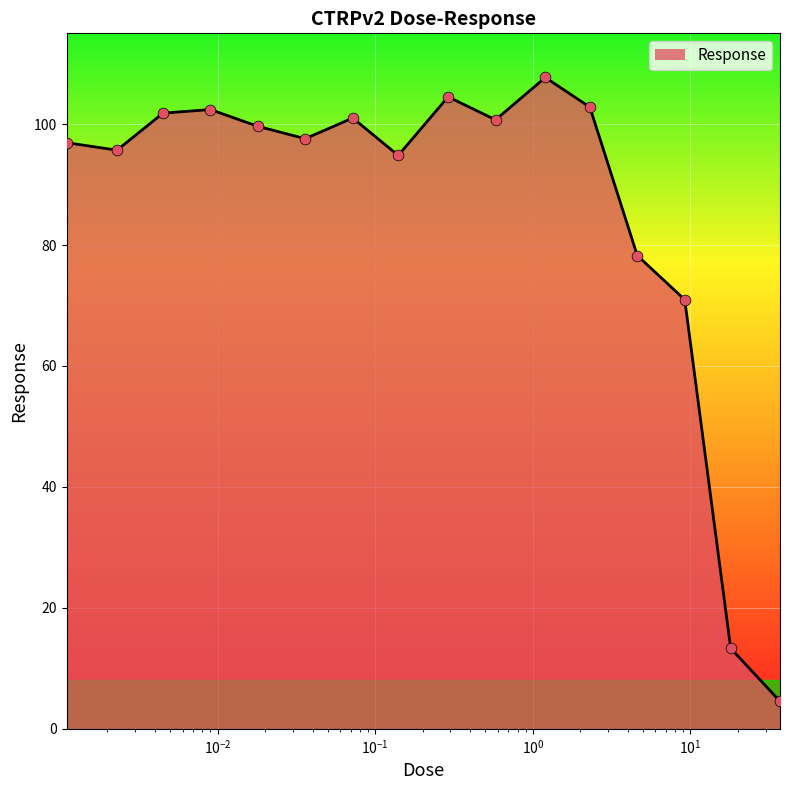

What is the smallest value displayed?

4.6